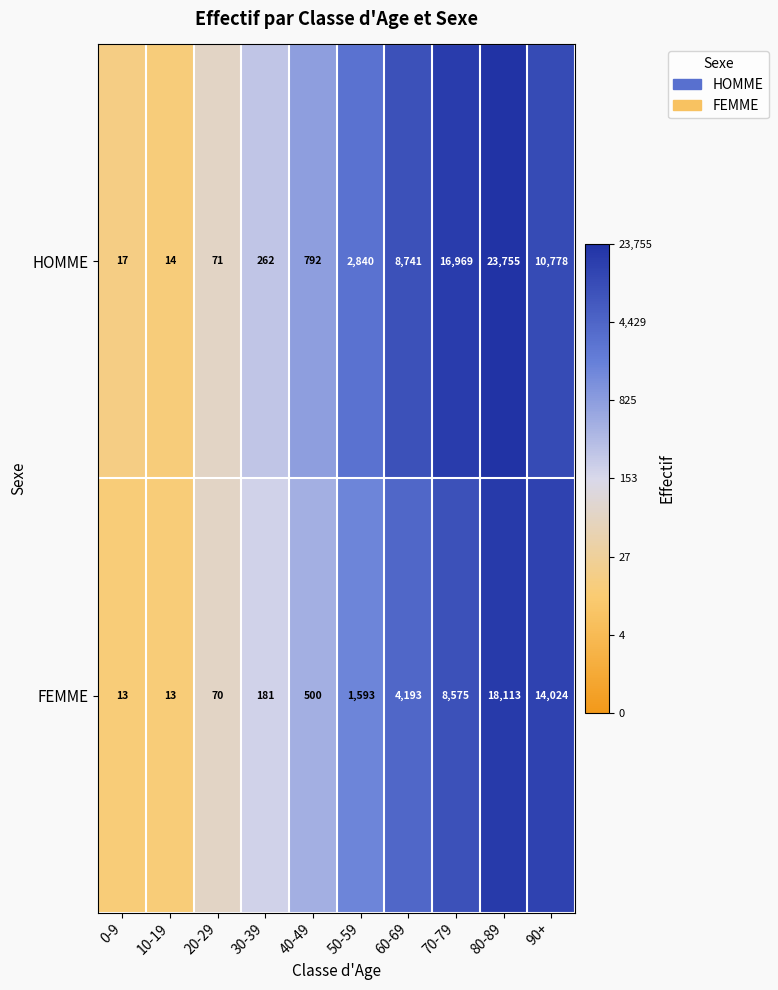

The value of FEMME at 10-19 is 13. True or false?

True